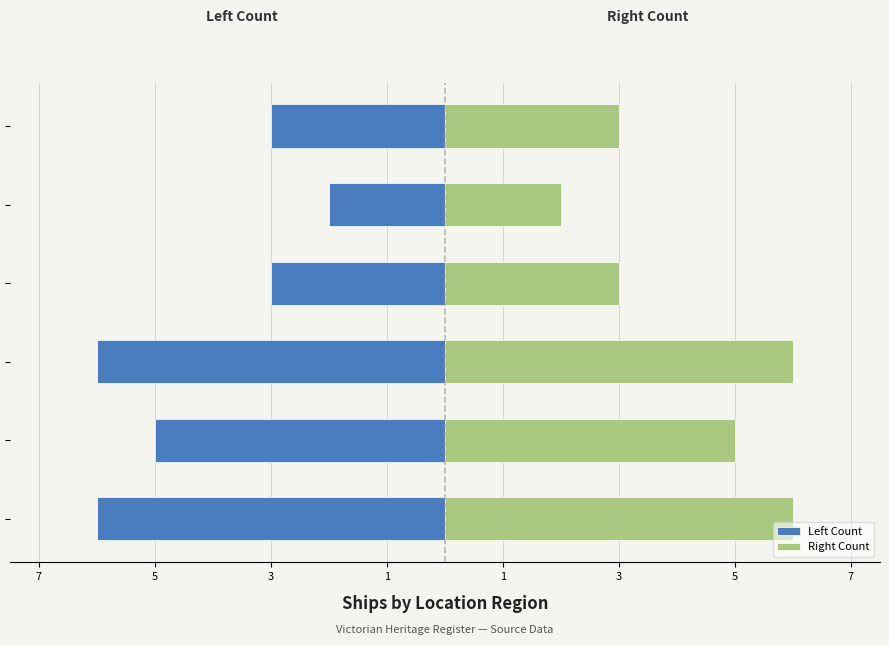

Which series has the largest range (max minus min)?

Left Count